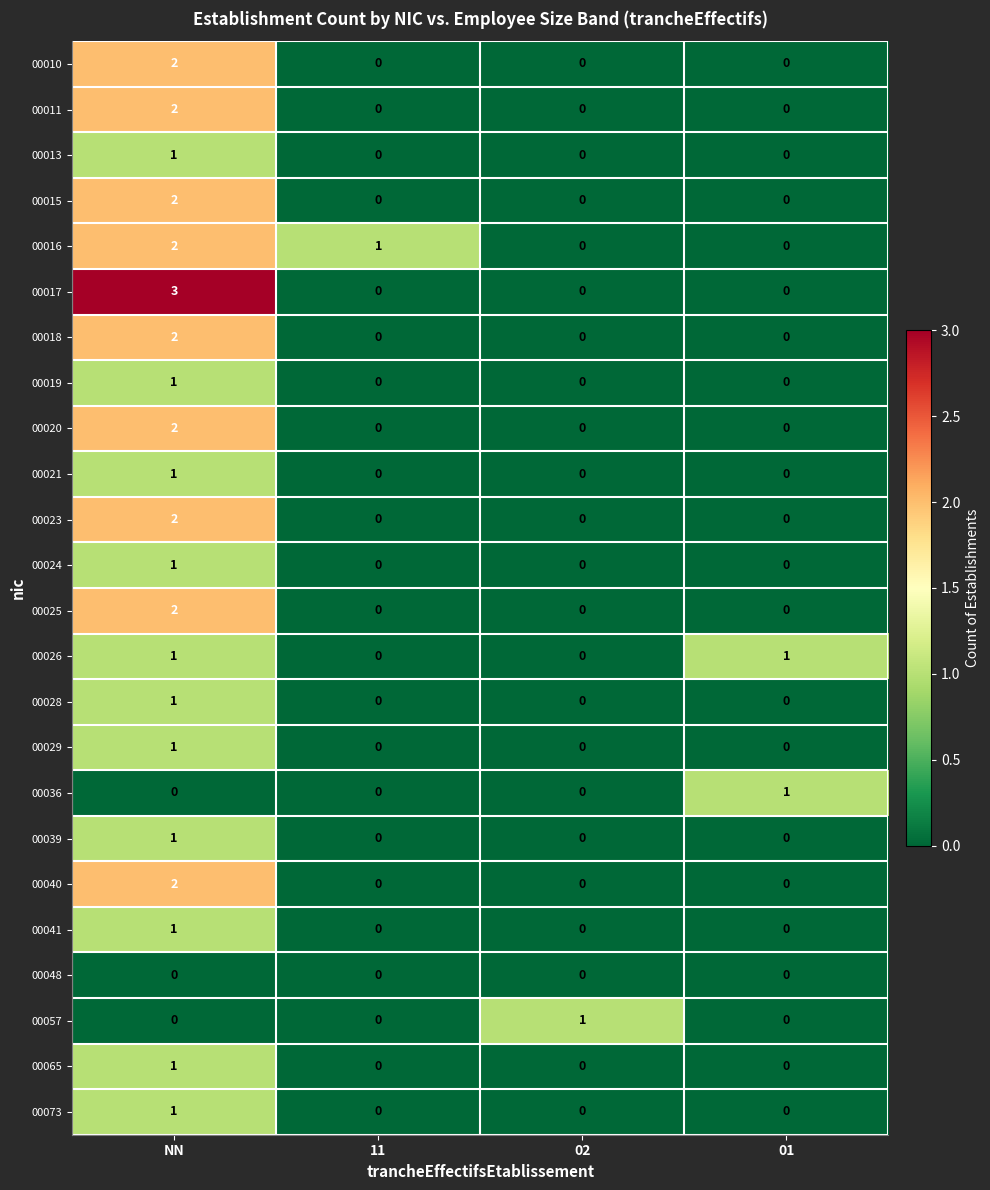

The 00011 series shows 0 at 11. True or false?

True